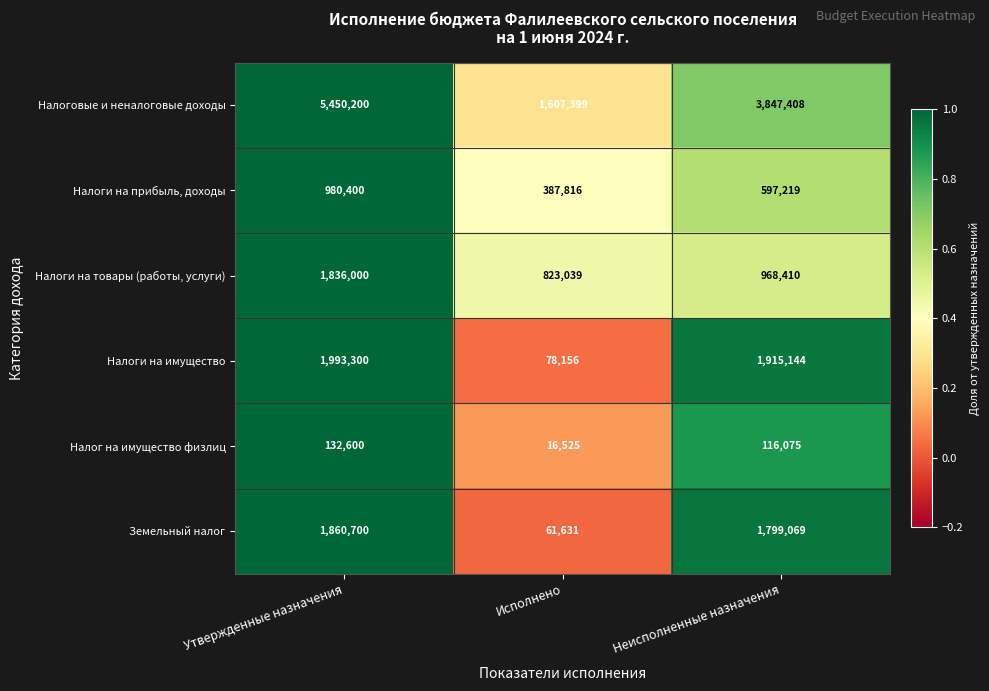

How many series are shown in this chart?

6